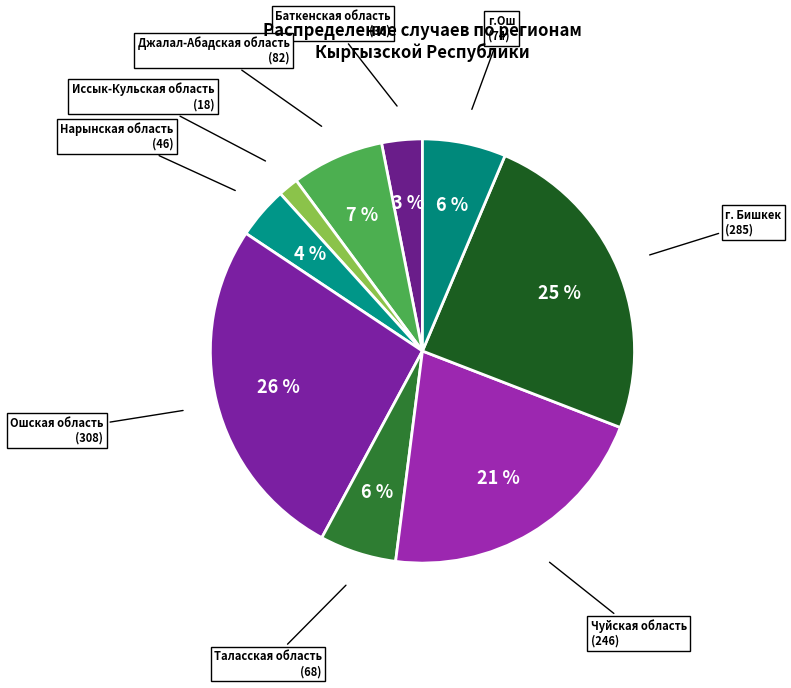

Approximately how many times larger is the value at Нарынская область compared to Таласская область?

0.7